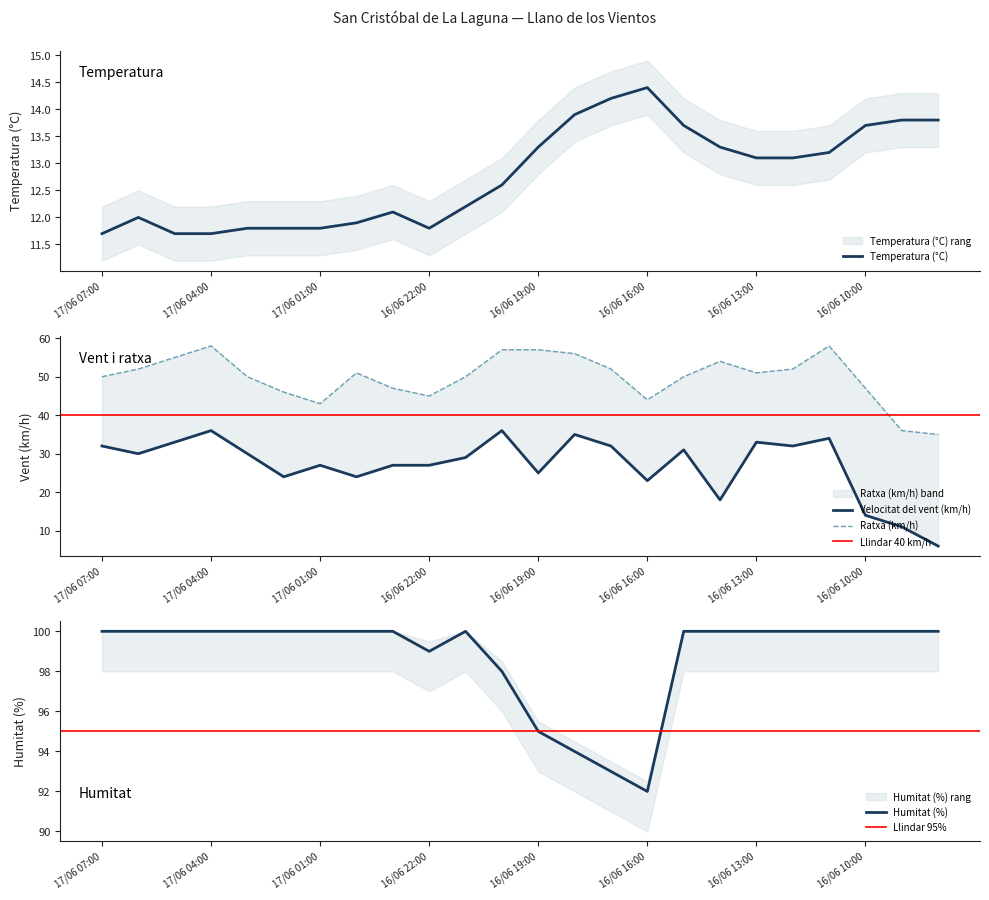

True or false: Velocitat del vent (km/h) and Humitat (%) cross at least once.

False